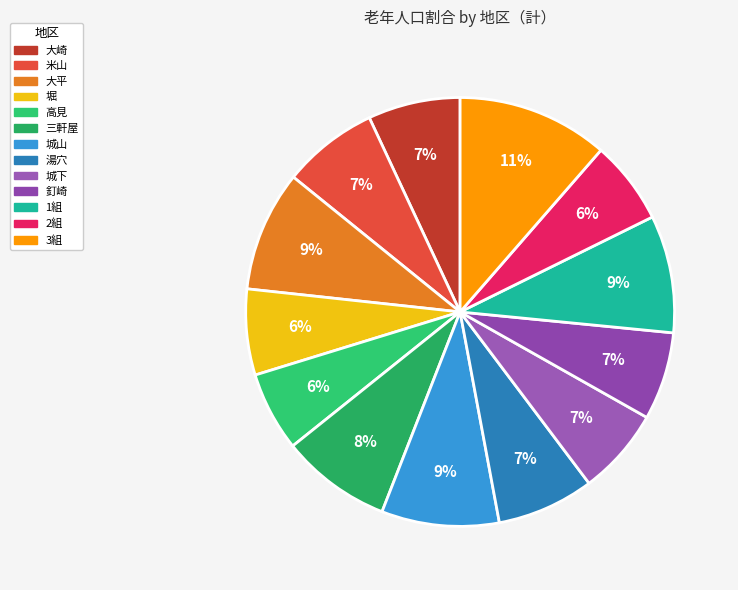

How many slices are in this pie chart?

13